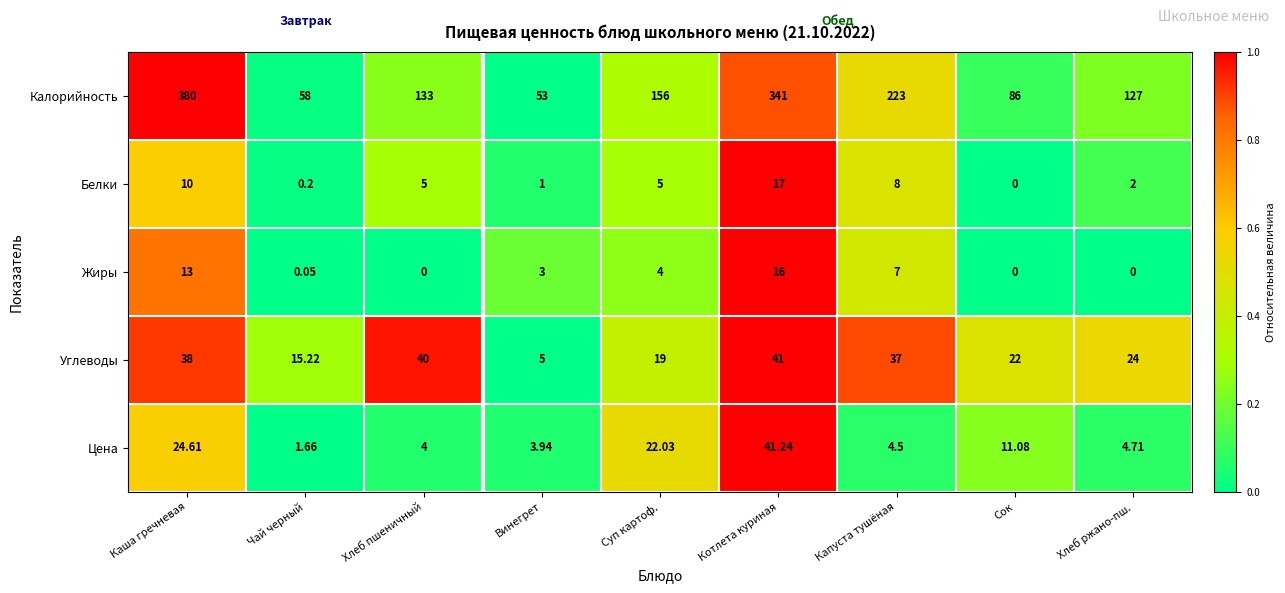

Which series has the largest range (max minus min)?

Калорийность